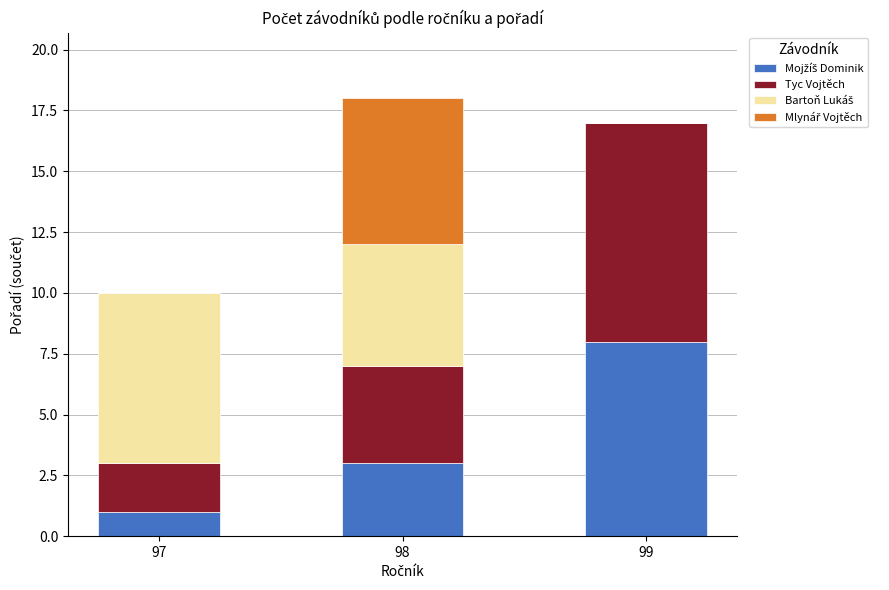

What is the total value across all series at 99?

17